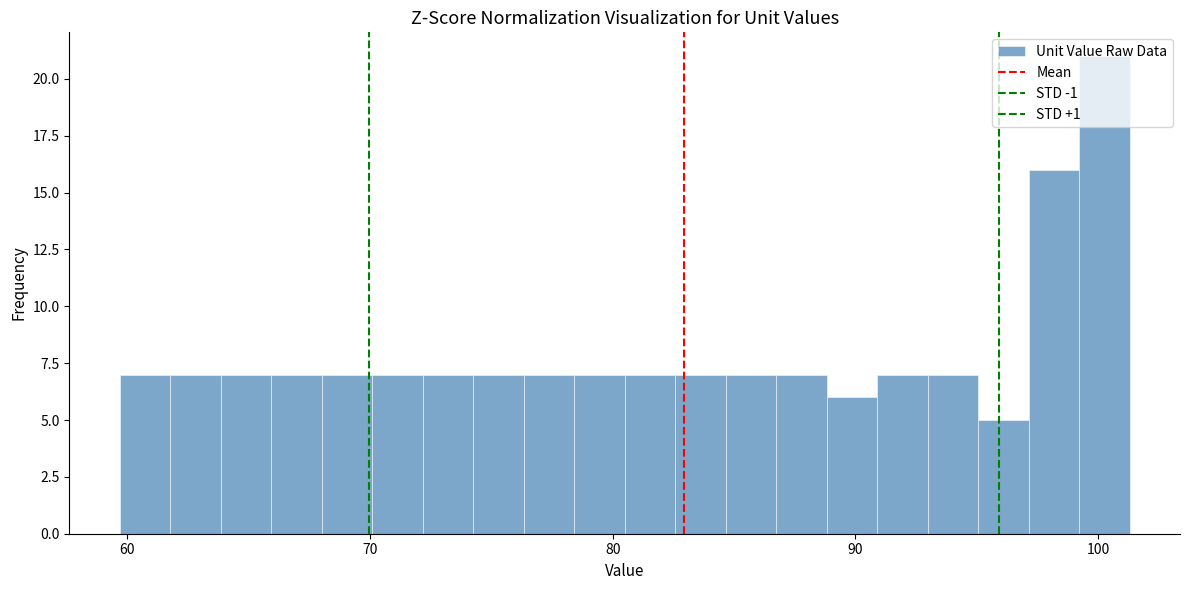

Read against the x-axis, roughly where is the centre of the tallest bar?

100